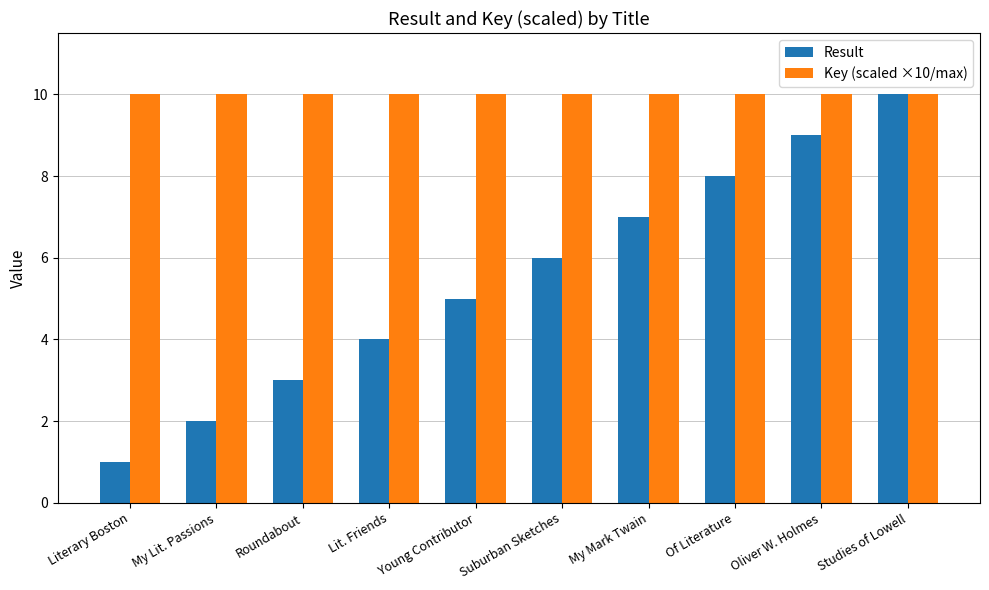

At Roundabout, list the series in order from largest to smallest.

Key (scaled ×10/max), Result